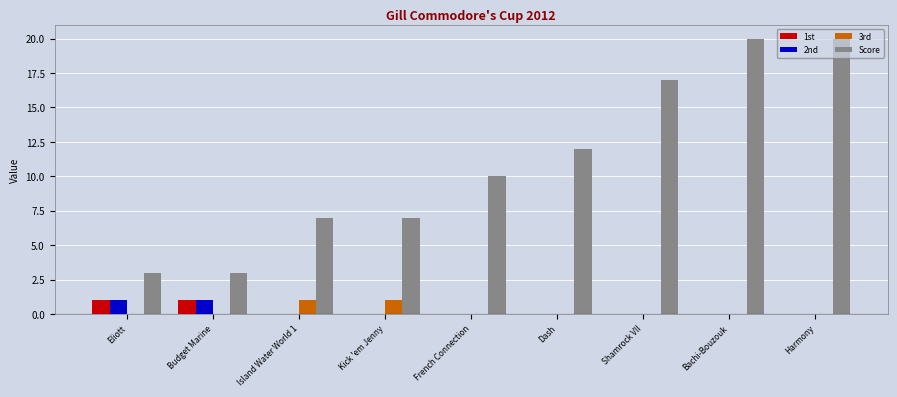

What is the highest value of the Score series?

20